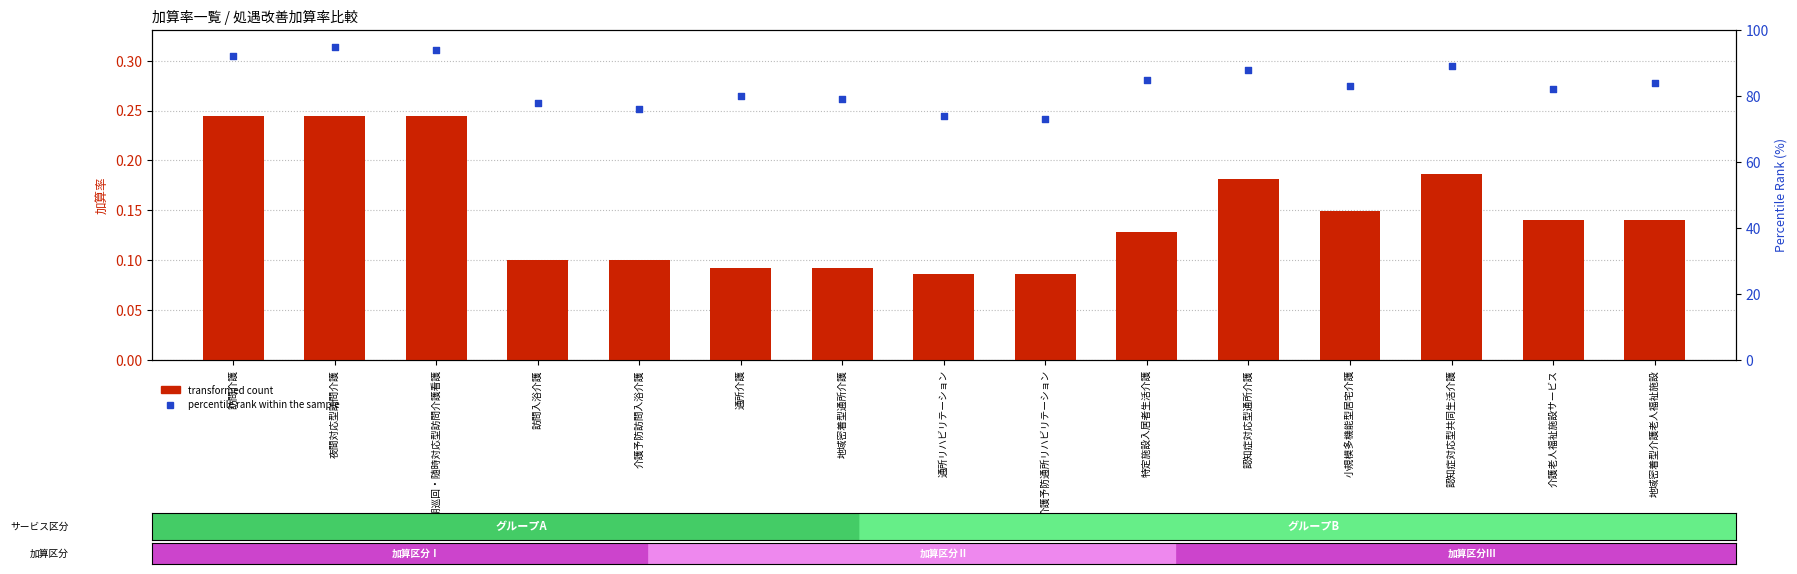

What are all the series names shown in the legend?

transformed count, percentile rank within the sample